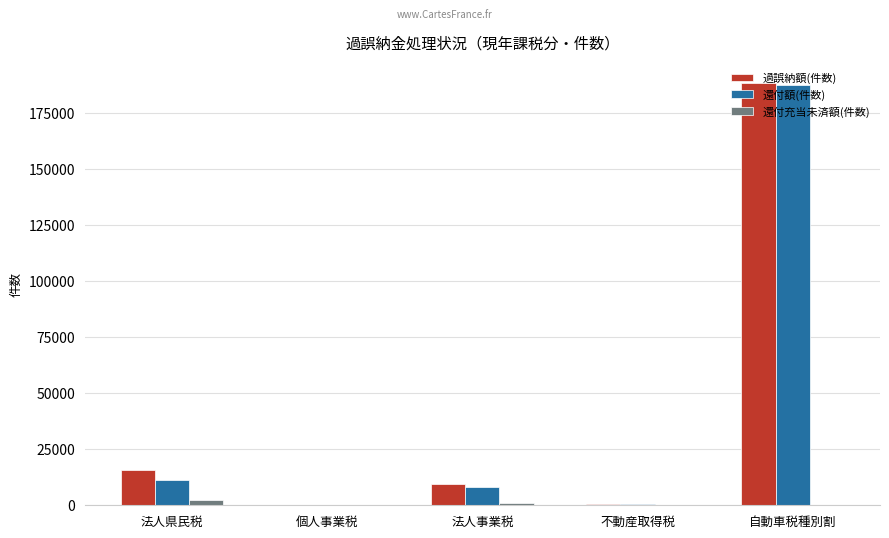

What is the maximum value shown in the chart?

188262